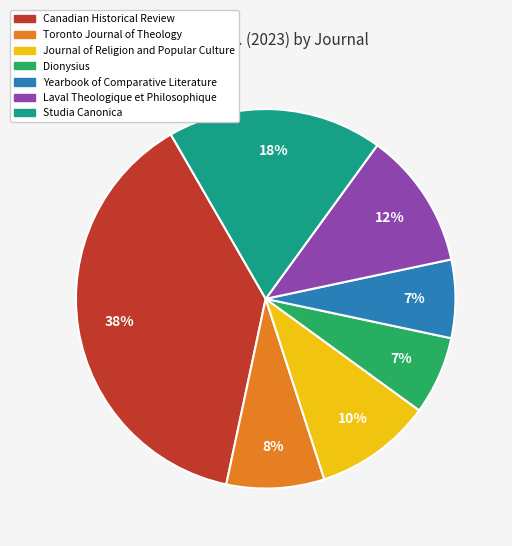

Which has a higher value, Laval Theologique et Philosophique or Journal of Religion and Popular Culture?

Laval Theologique et Philosophique